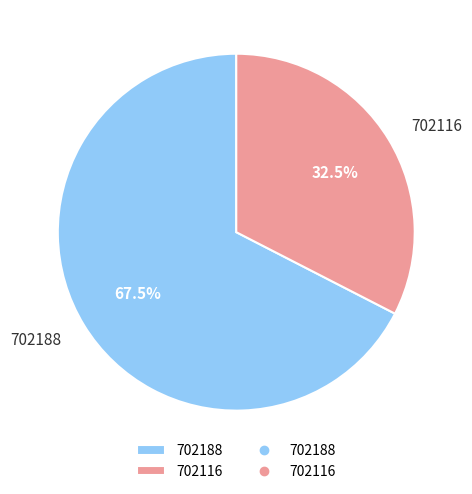

Does 702188 represent more than half of the total?

Yes